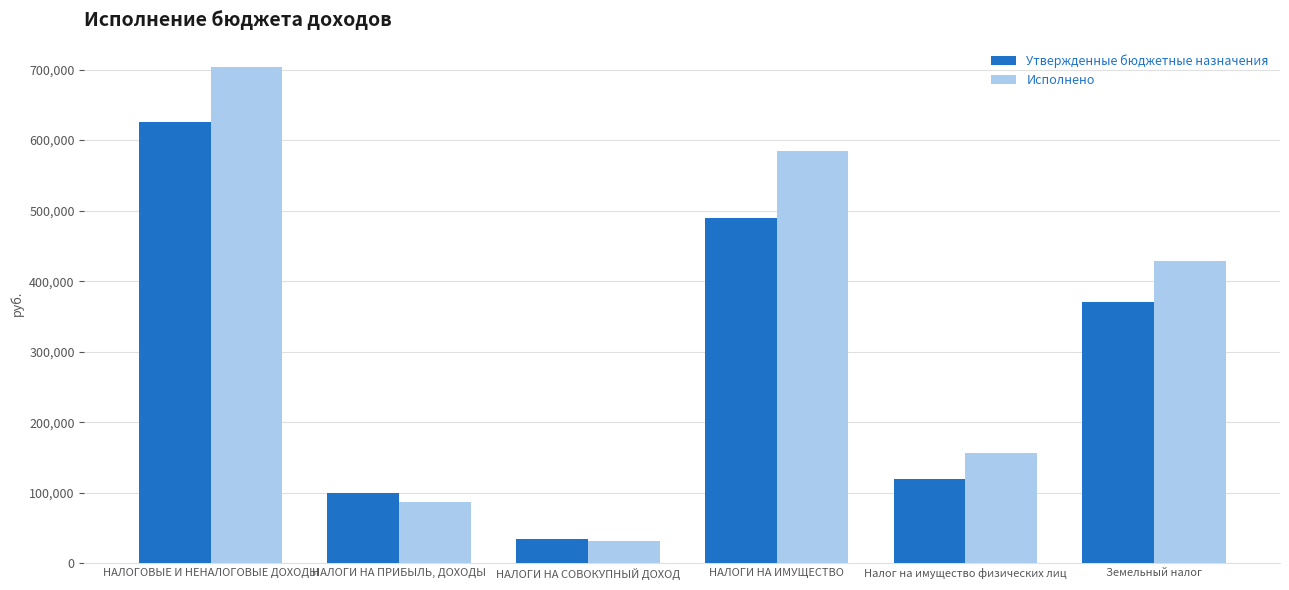

How many groups of bars are there?

6